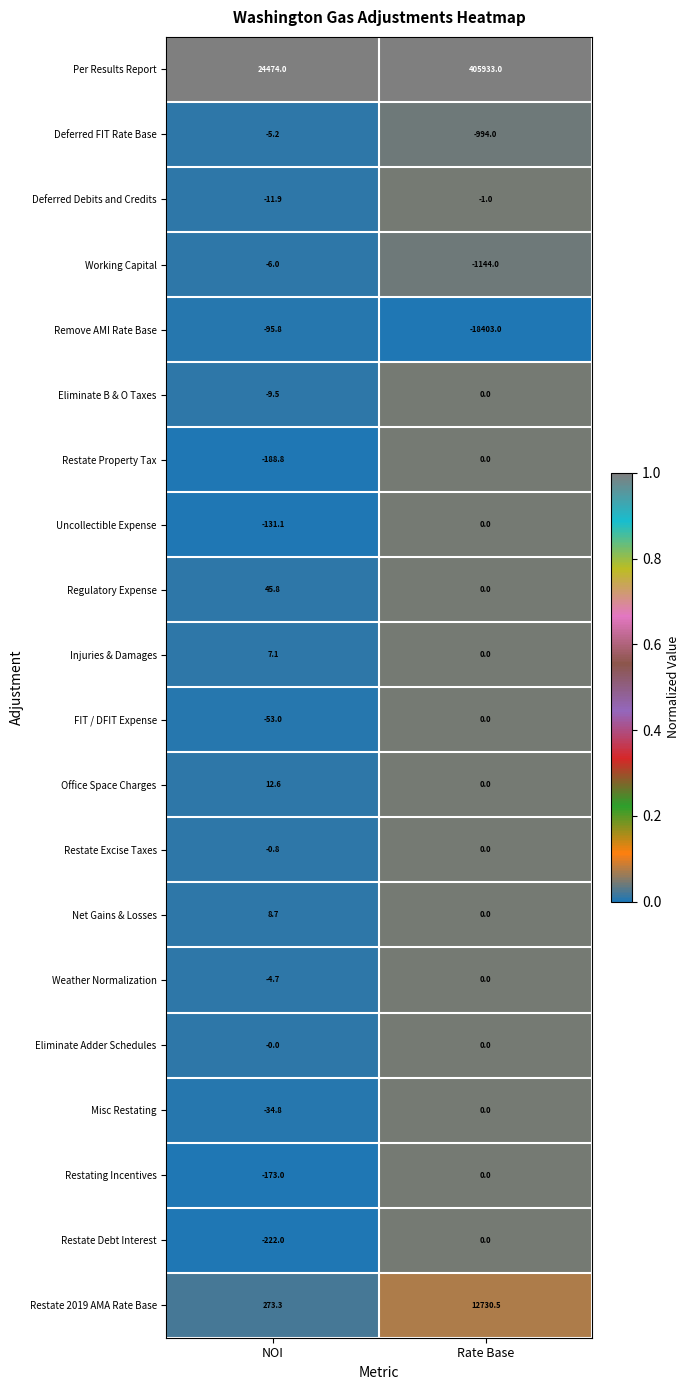

Rank the categories by Net Gains & Losses value from highest to lowest.

NOI, Rate Base